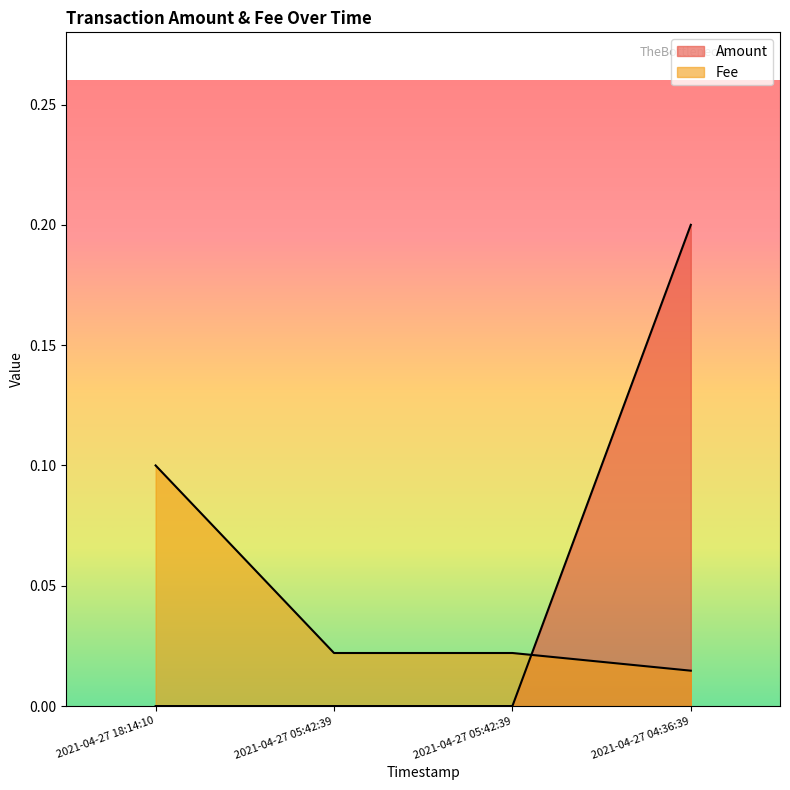

Which series has the widest spread of values?

Amount